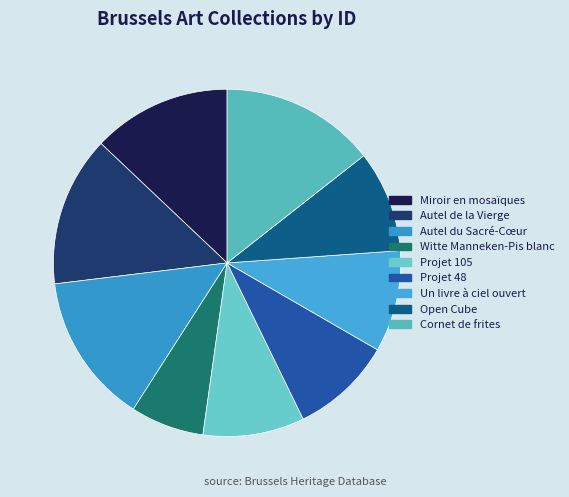

Is Cornet de frites the majority of the pie?

No